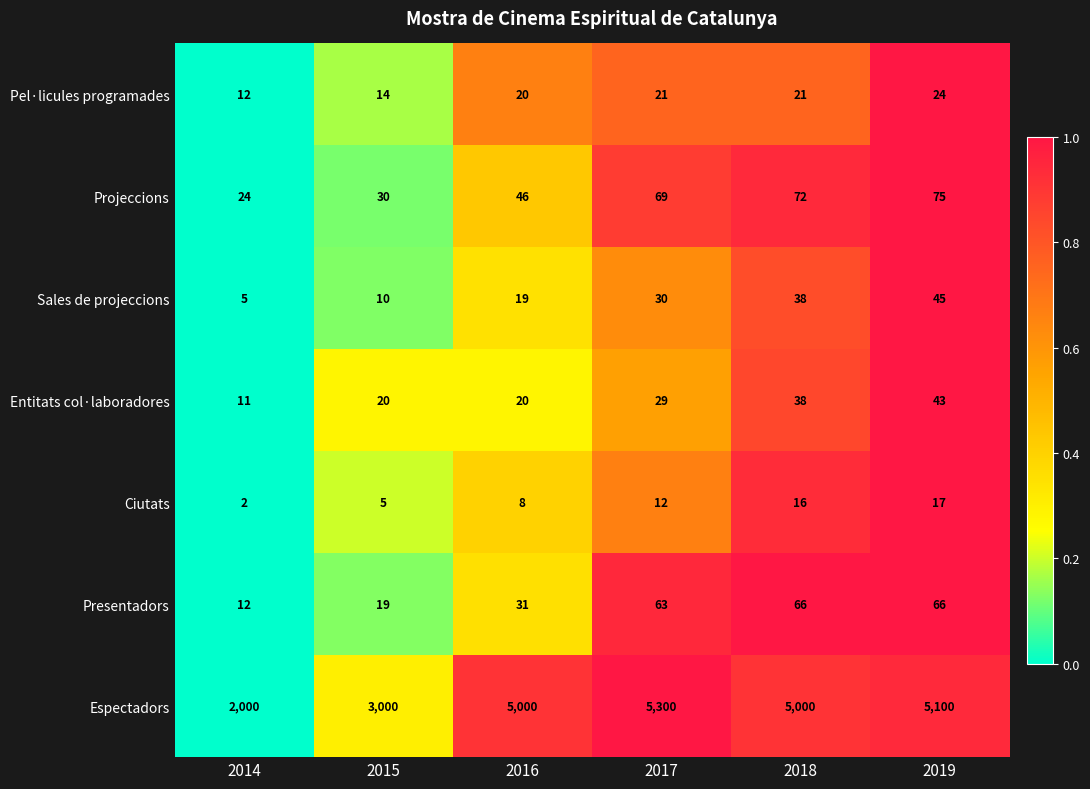

Between 2014 and 2016, which series saw the biggest shift?

Espectadors